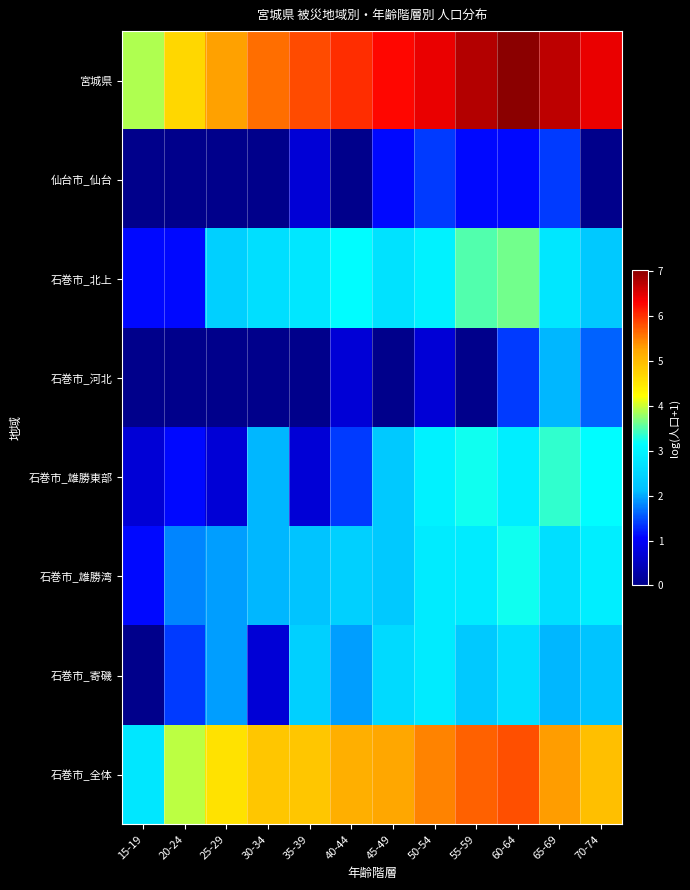

Reading right to left, transcribe all the data shown in this chart.

宮城県: 70-74=6.4	65-69=6.7	60-64=7.0	55-59=6.8	50-54=6.4	45-49=6.3	40-44=6.0	35-39=5.8	30-34=5.6	25-29=5.3	20-24=4.7	15-19=3.9
仙台市_仙台: 70-74=0.0	65-69=1.4	60-64=1.1	55-59=1.1	50-54=1.4	45-49=1.1	40-44=0.0	35-39=0.7	30-34=0.0	25-29=0.0	20-24=0.0	15-19=0.0
石巻市_北上: 70-74=2.3	65-69=2.8	60-64=3.6	55-59=3.5	50-54=2.9	45-49=2.7	40-44=3.1	35-39=2.8	30-34=2.6	25-29=2.4	20-24=1.1	15-19=1.1
石巻市_河北: 70-74=1.6	65-69=2.1	60-64=1.4	55-59=0.0	50-54=0.7	45-49=0.0	40-44=0.7	35-39=0.0	30-34=0.0	25-29=0.0	20-24=0.0	15-19=0.0
石巻市_雄勝東部: 70-74=3.1	65-69=3.4	60-64=2.9	55-59=3.2	50-54=2.9	45-49=2.3	40-44=1.4	35-39=0.7	30-34=2.1	25-29=0.7	20-24=1.1	15-19=0.7
石巻市_雄勝湾: 70-74=2.9	65-69=2.6	60-64=3.2	55-59=2.8	50-54=2.8	45-49=2.3	40-44=2.4	35-39=2.2	30-34=2.1	25-29=1.9	20-24=1.8	15-19=1.1
石巻市_寄磯: 70-74=2.2	65-69=2.1	60-64=2.6	55-59=2.3	50-54=2.8	45-49=2.6	40-44=1.9	35-39=2.4	30-34=0.7	25-29=1.9	20-24=1.4	15-19=0.0
石巻市_全体: 70-74=4.9	65-69=5.3	60-64=5.8	55-59=5.7	50-54=5.5	45-49=5.2	40-44=5.1	35-39=4.9	30-34=4.9	25-29=4.5	20-24=3.9	15-19=2.8